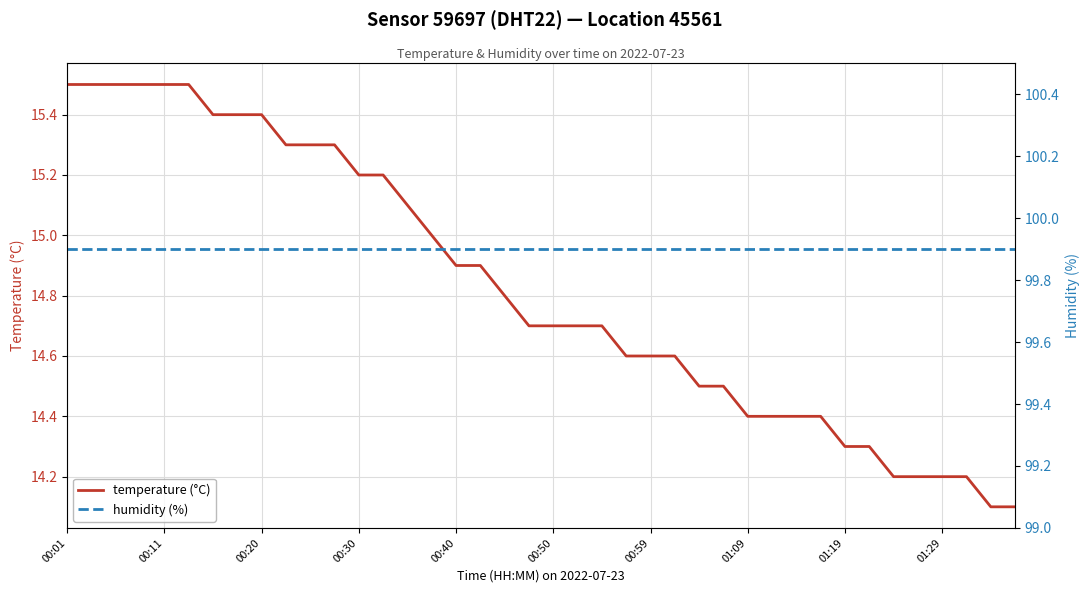

What is the difference between the highest and lowest values at 00:01?

84.4